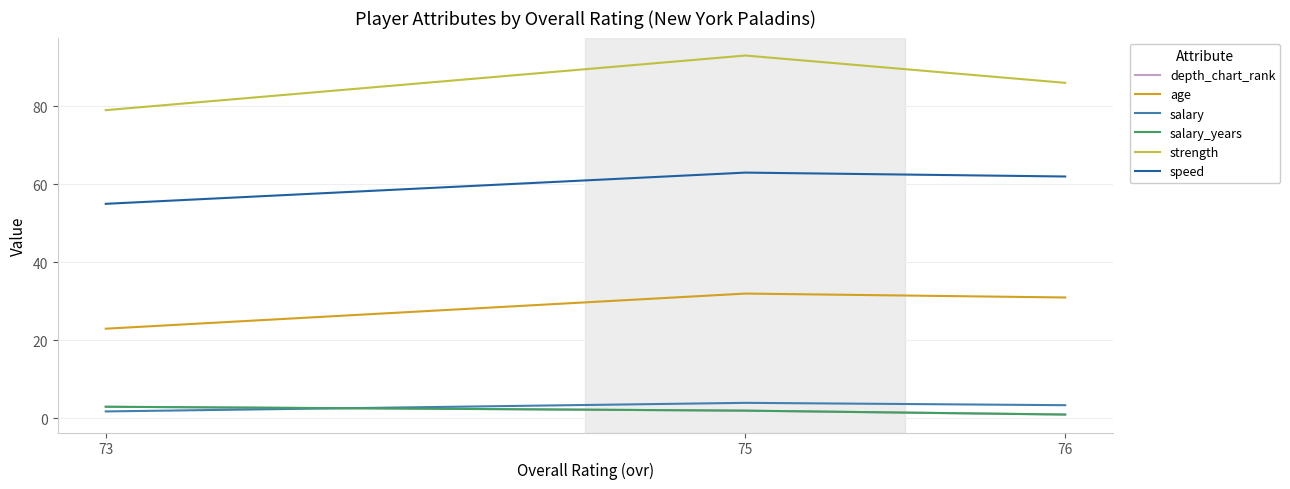

What is the spread (max minus min) of values at 75?

91.0